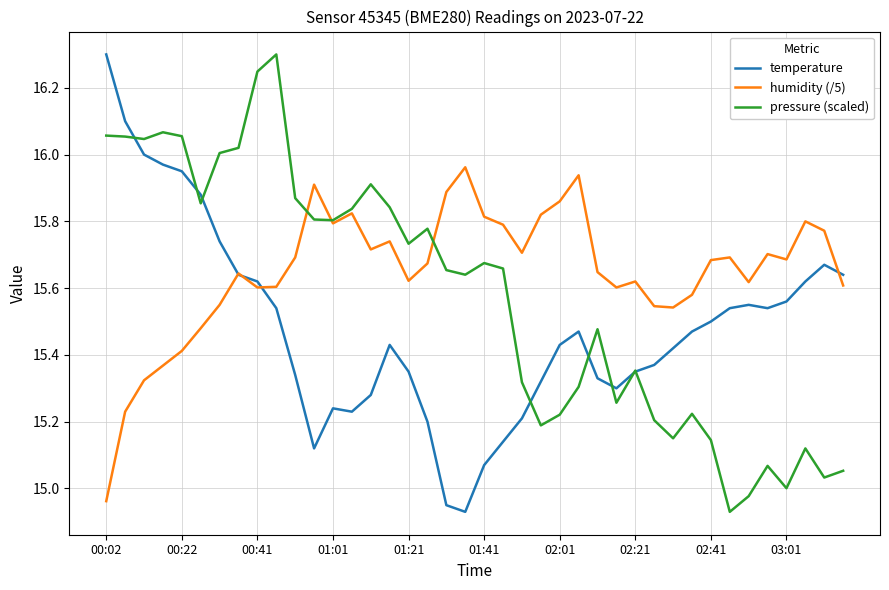

Which series has the largest total across all categories?

humidity (/5)